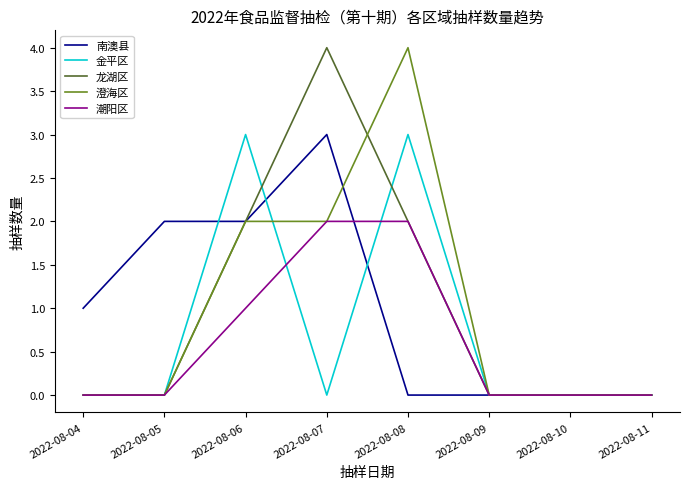

True or false: 澄海区 has more than 0 interior local peaks.

True